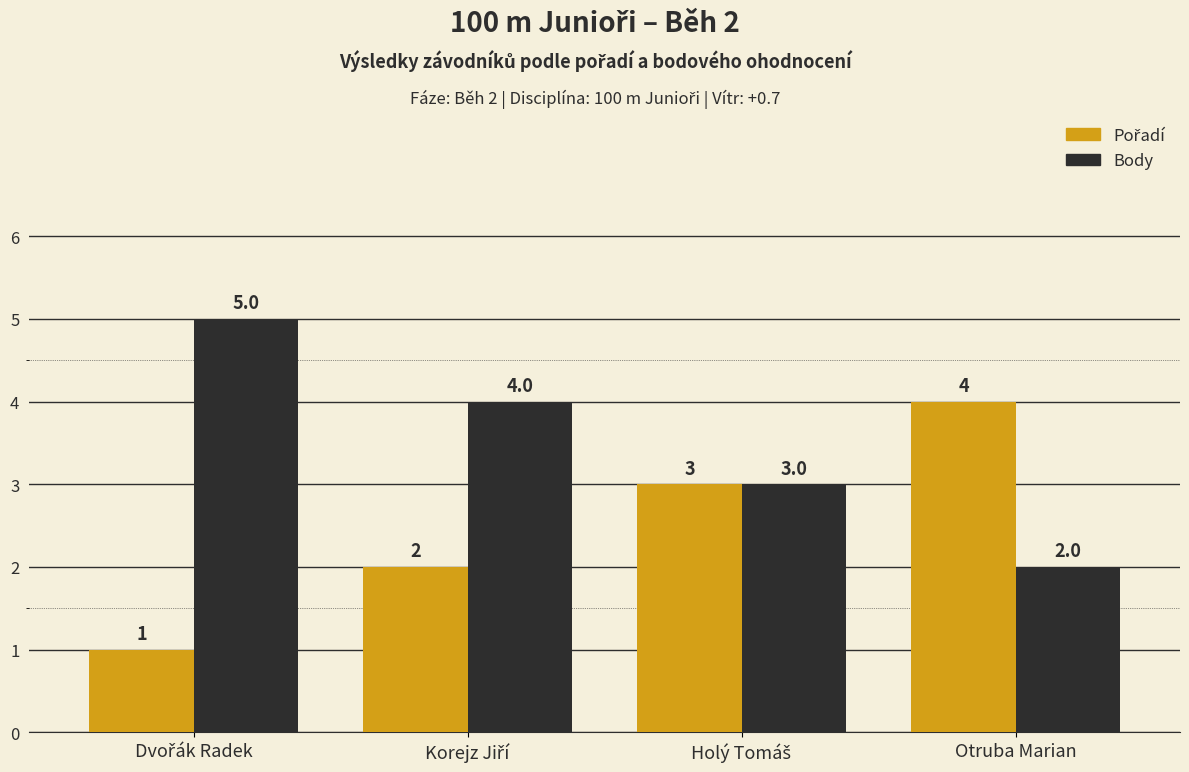

How many Body values are between 3 and 5?

3